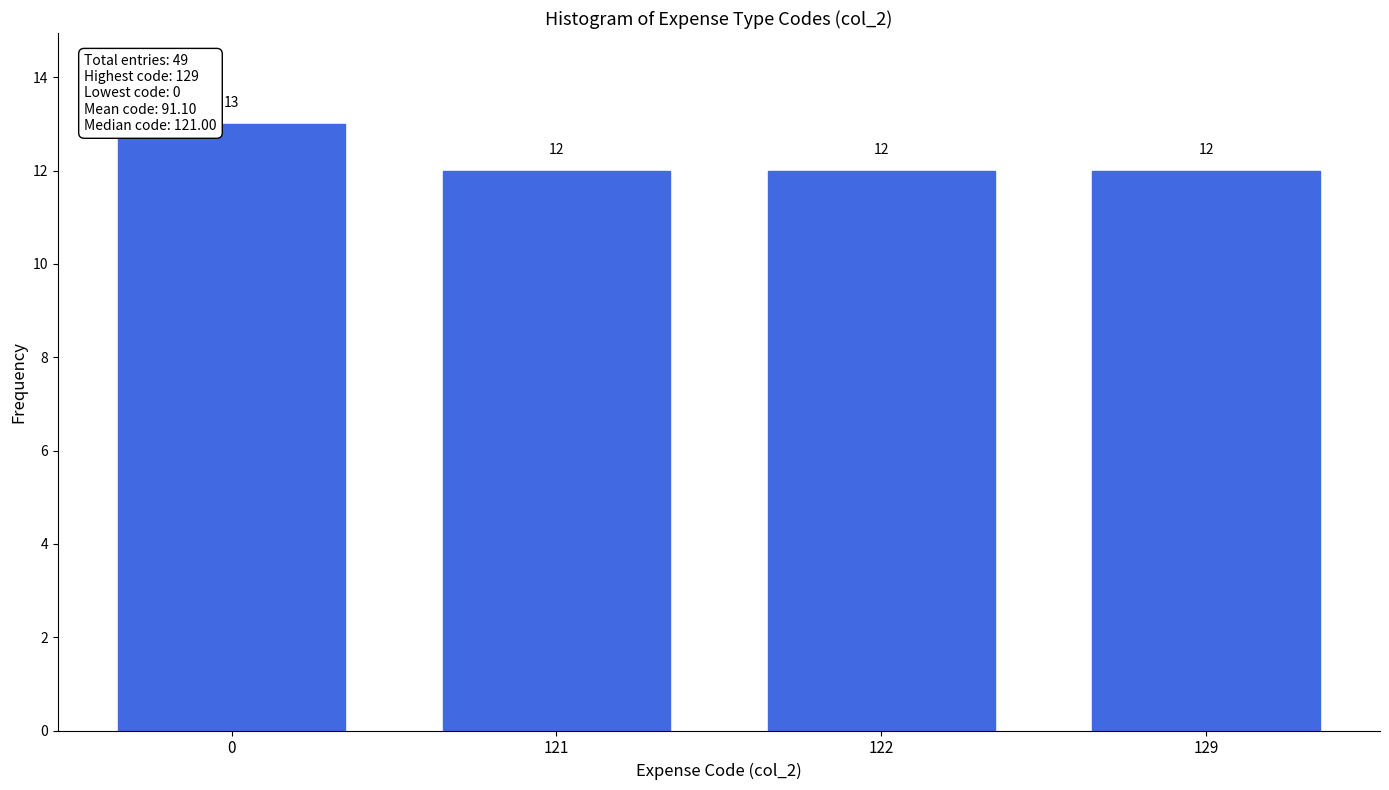

Reading left to right, what are all the values shown in this chart?

0=13	121=12	122=12	129=12